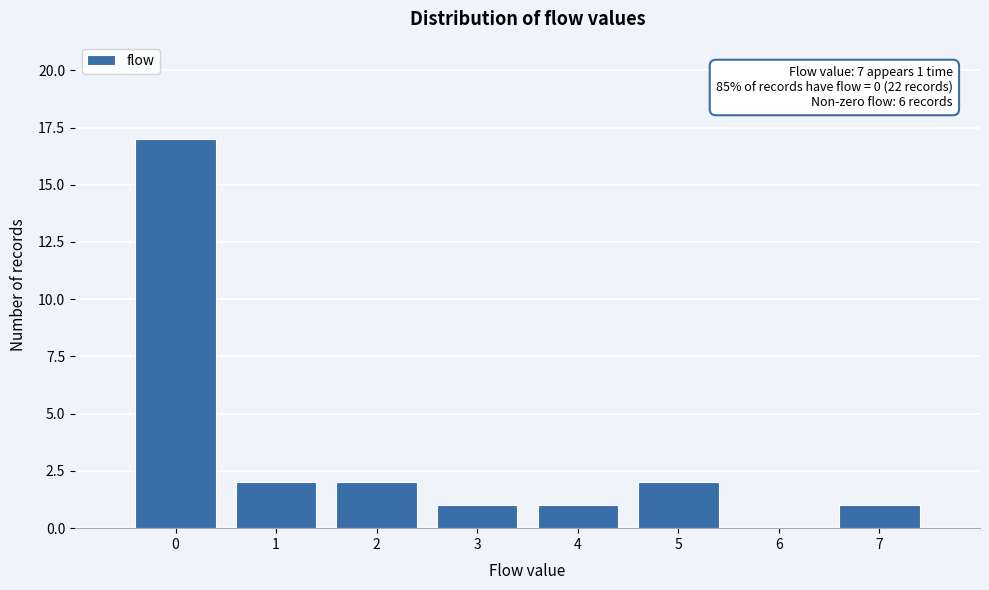

Over which range of the x-axis is the bar tallest?

-0.5 to 0.5